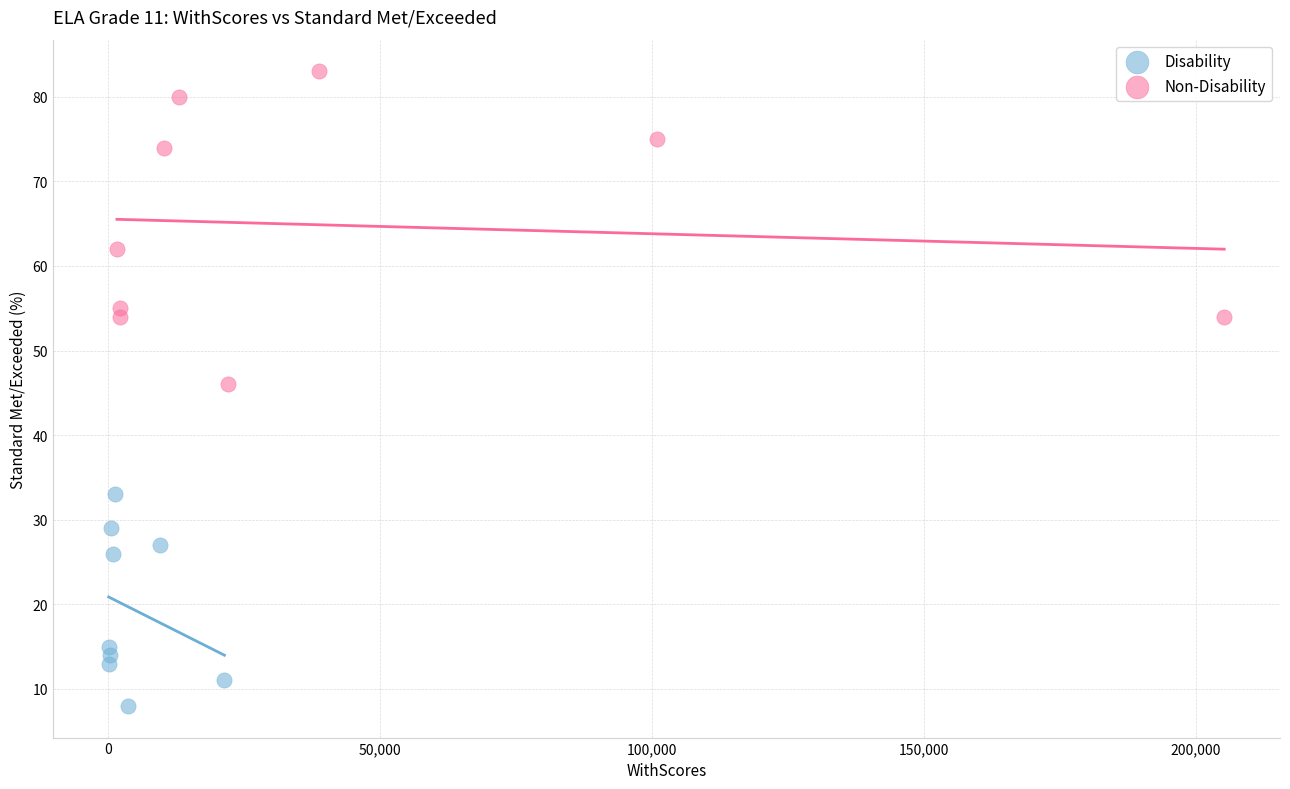

Which series reaches the minimum Y coordinate?

Disability